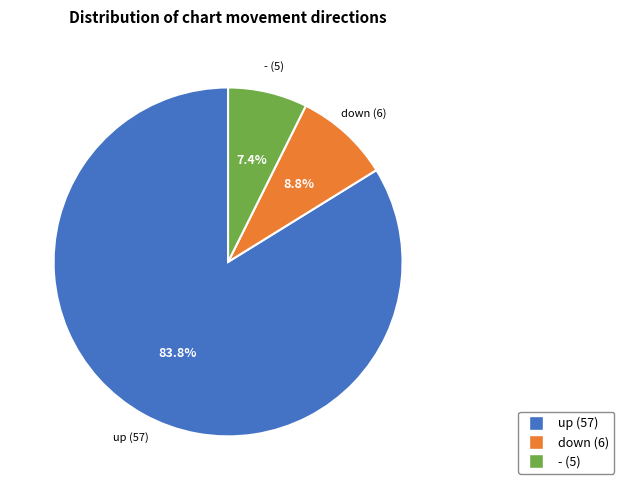

Which has a higher value, - or down?

down